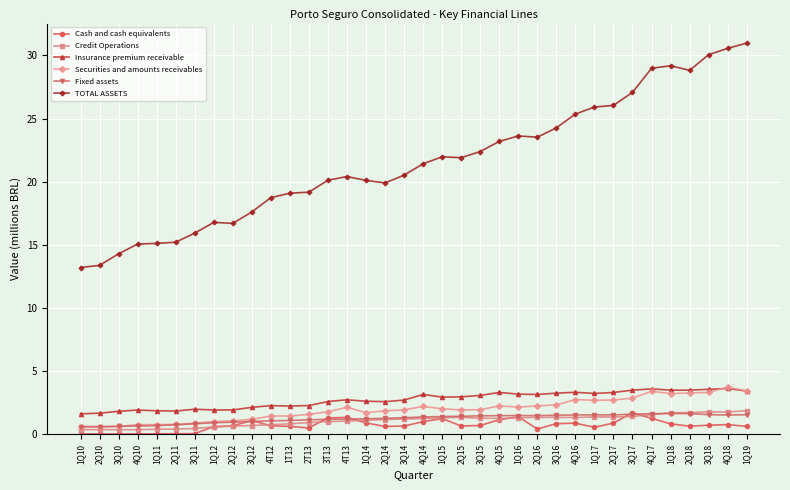

What is the difference between the TOTAL ASSETS values at 2Q17 and 1Q11?

10.9